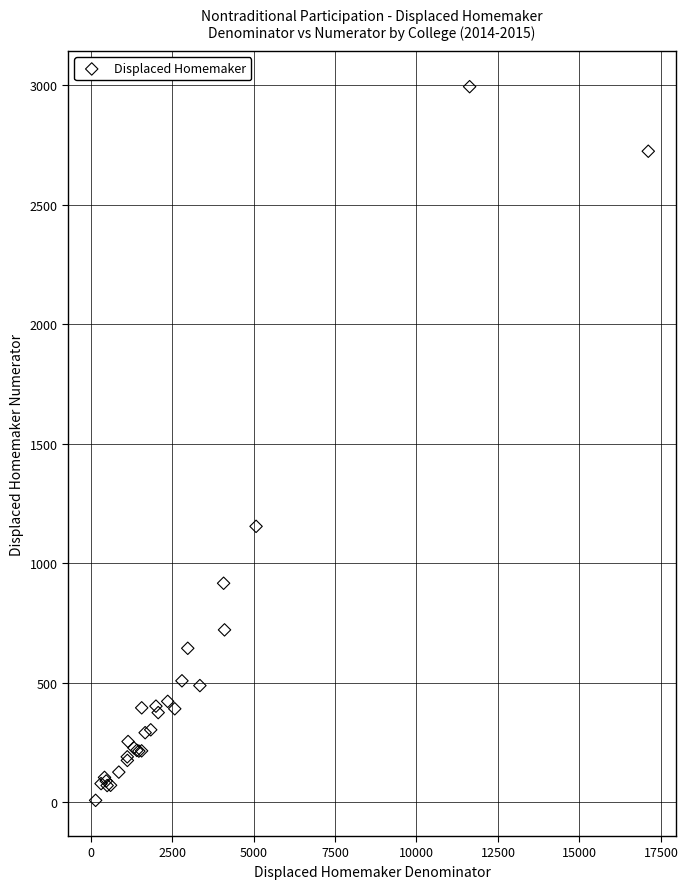

What Y value in the scatter plot is closest to 1501?

1155